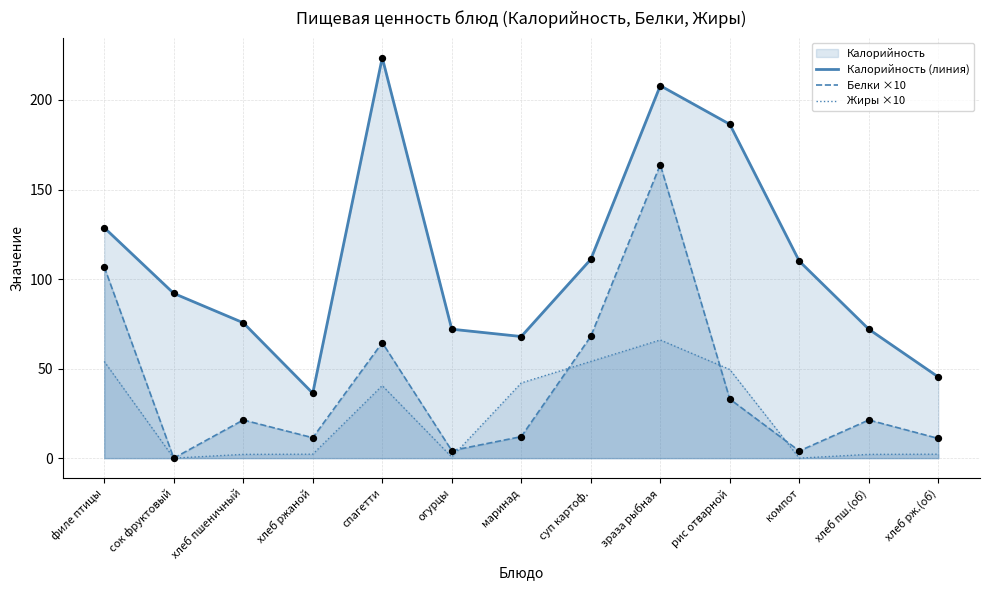

What is the total value across all series at хлеб пшеничный?

99.0